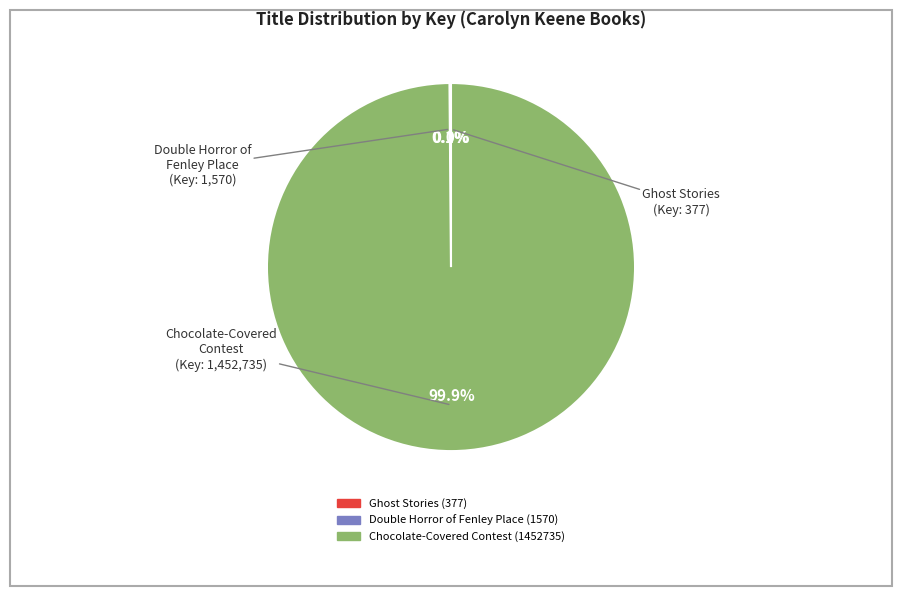

How much of the chart is everything except Chocolate-Covered Contest (1452735)?

0.1%